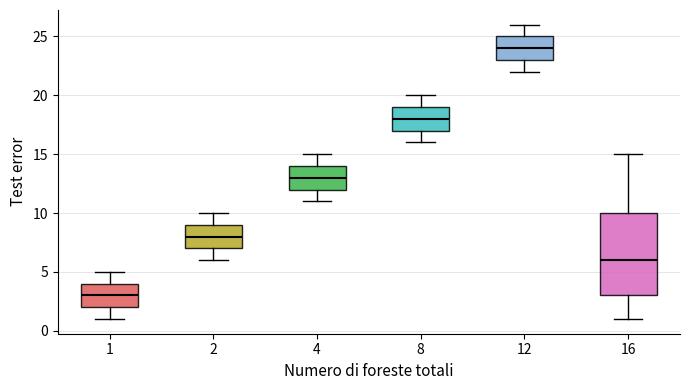

Where does the median line of the box at x = 16 sit on the y-axis? The values are not printed on the chart, so give them approximately, as read against the axis.

6